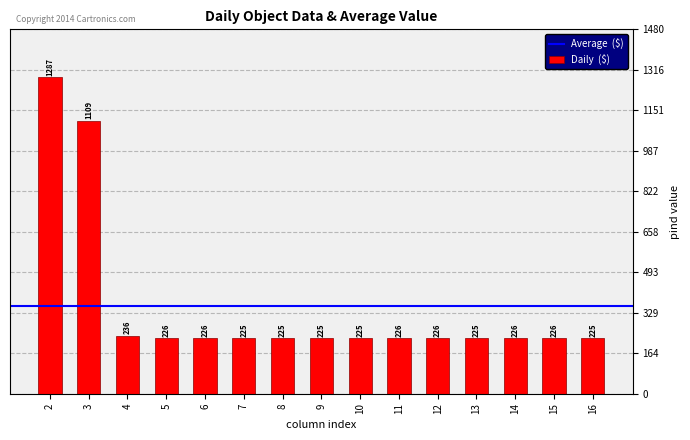

The chart shows a value of 225 at 10. True or false?

True